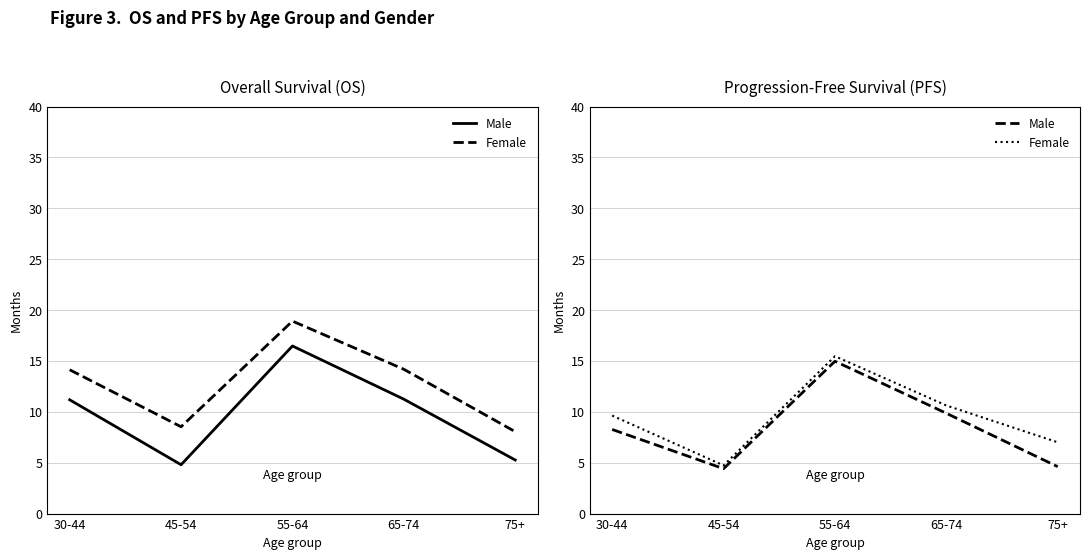

How many values in the Female series are below 9?

2